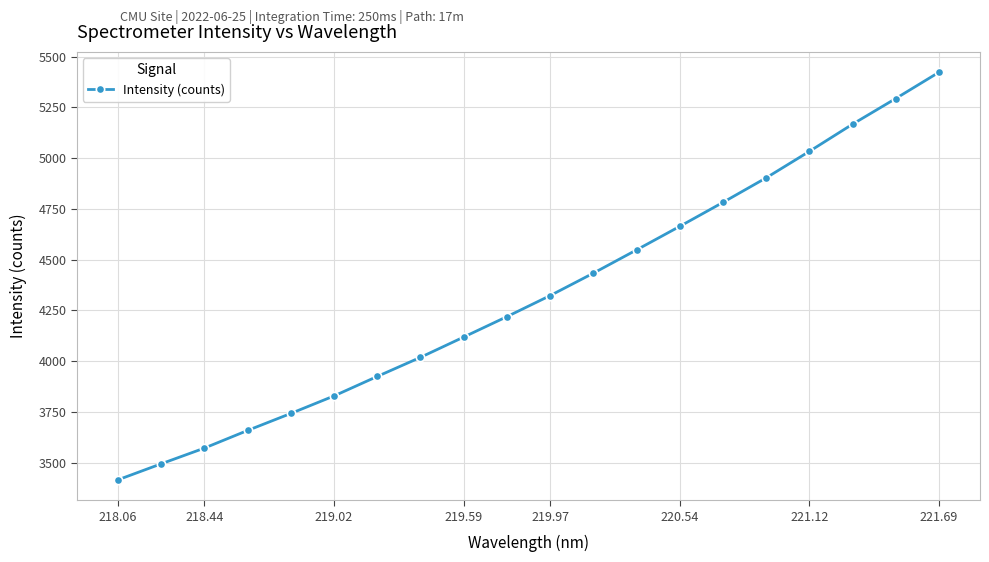

True or false: the data has more than 0 interior local peaks.

False